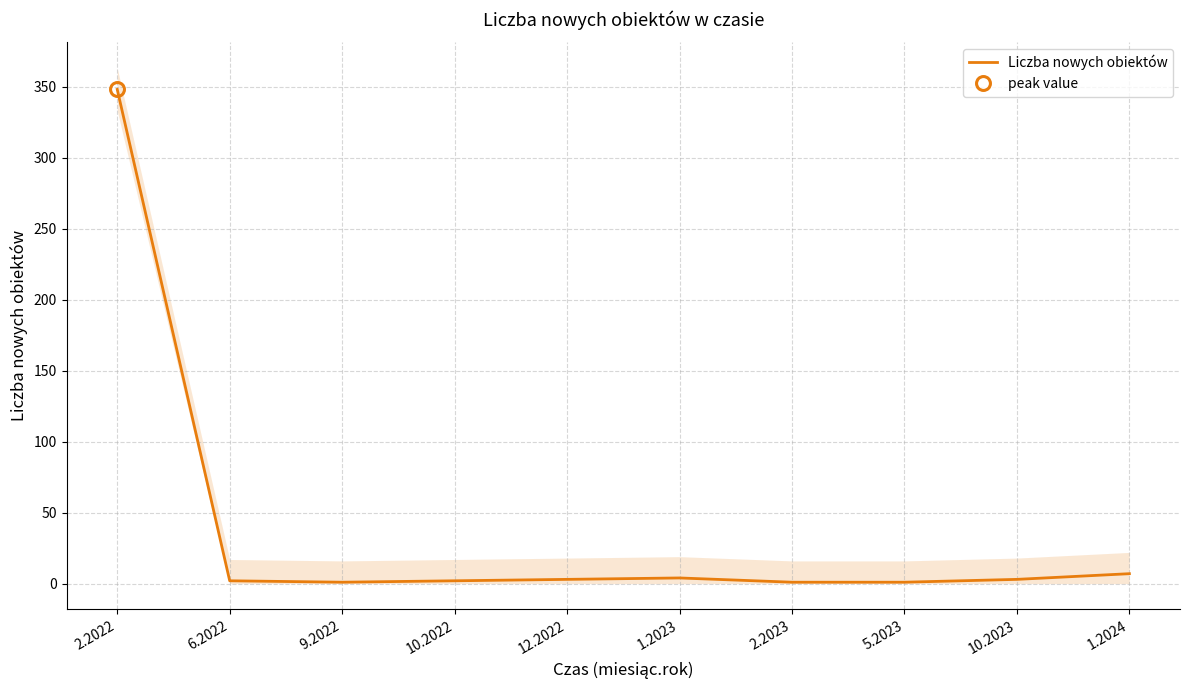

Where does the data first go above 3?

2.2022